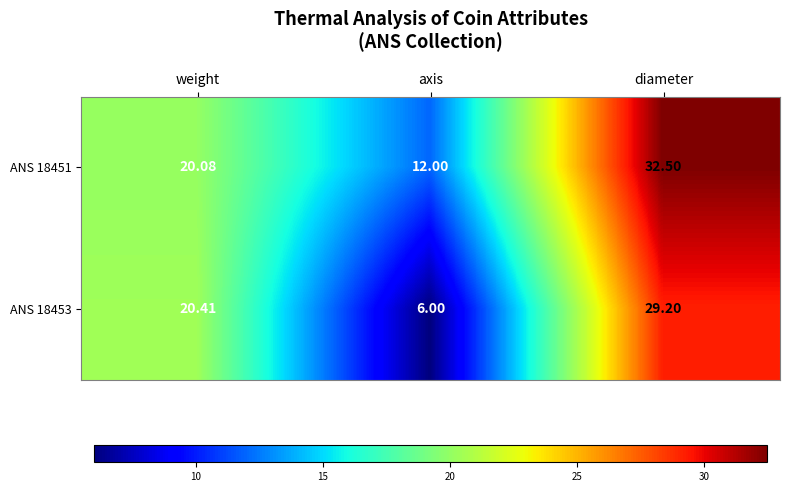

Rank the categories by ANS 18453 value from lowest to highest.

axis, weight, diameter